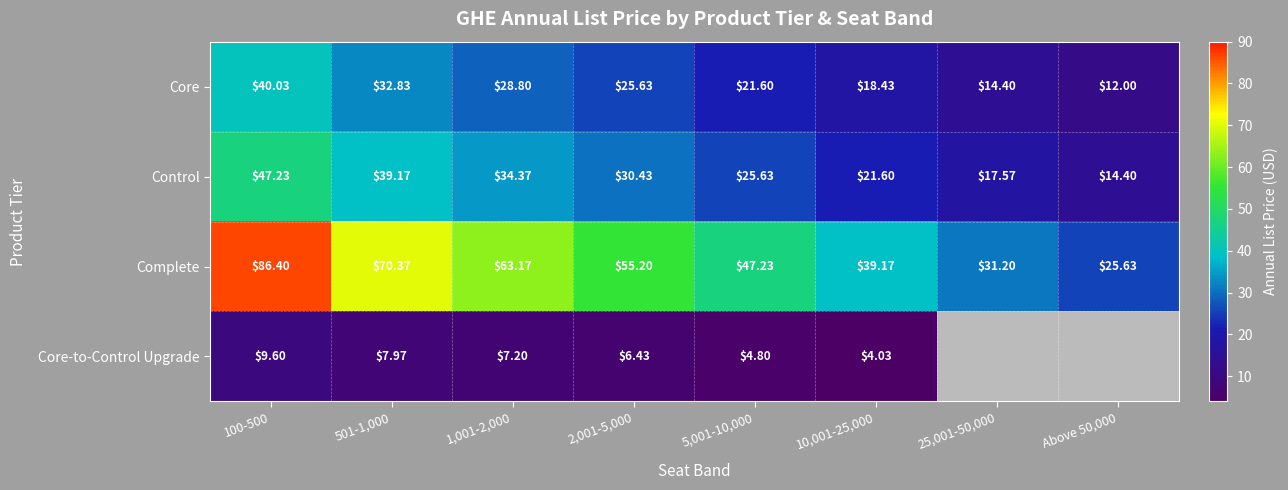

Where does the Complete series first go above 55?

100-500